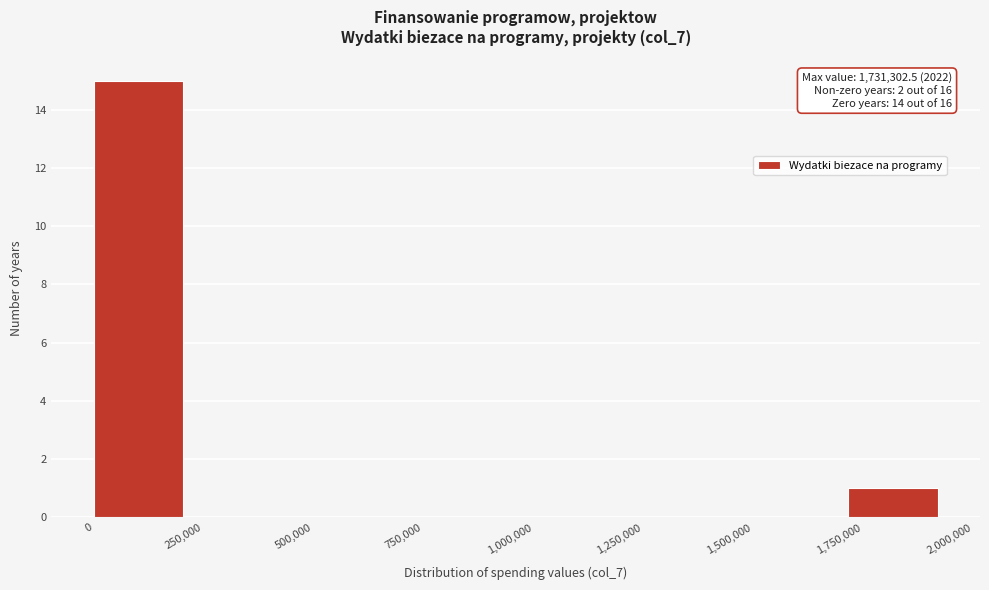

Which range on the x-axis has the tallest bar?

0 to 200000